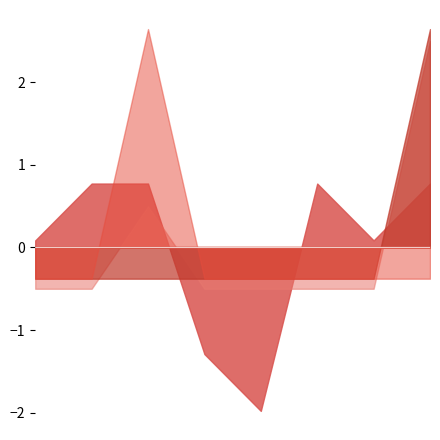

The 著作合計(欧文) series shows -0.4 at 60483. True or false?

True